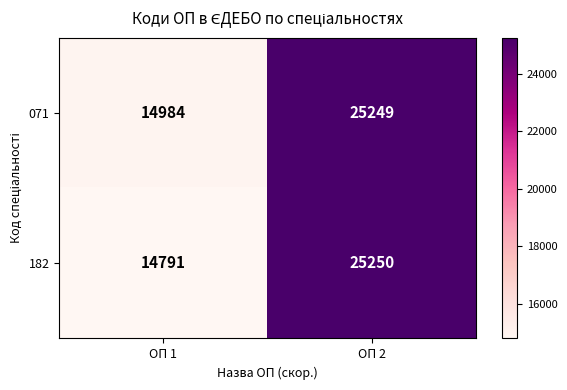

Which series has the largest total across all categories?

071